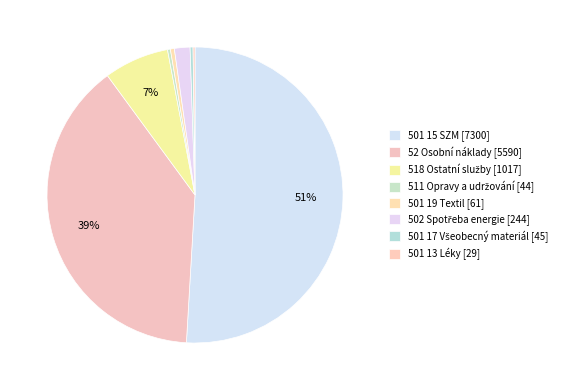

Which slice represents more than half of the pie?

501 15 SZM